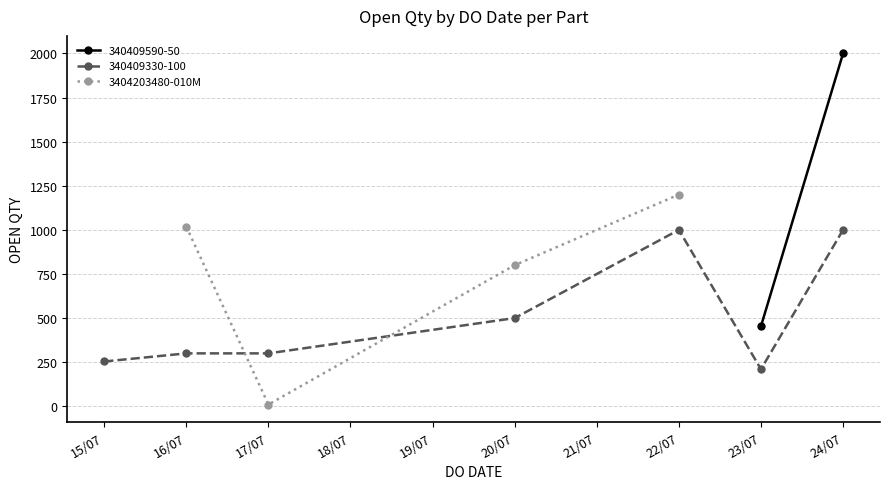

Which category has the lowest value in the 3404203480-010M series?

17/07